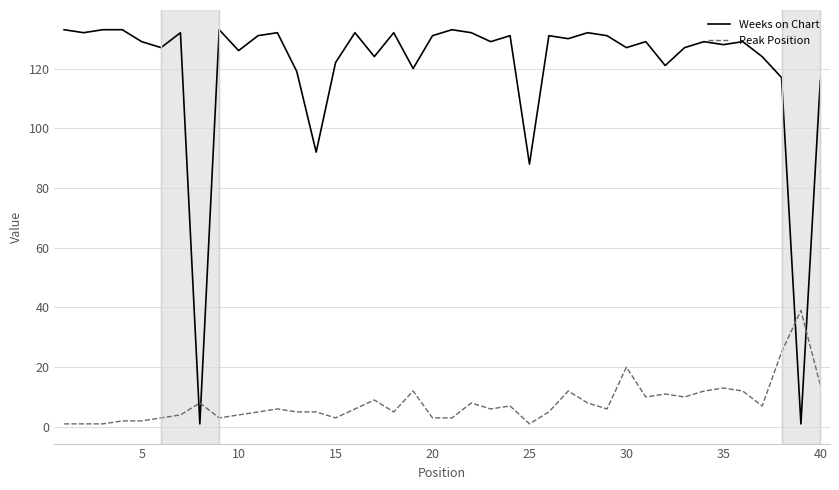

What is the greatest value displayed?

133